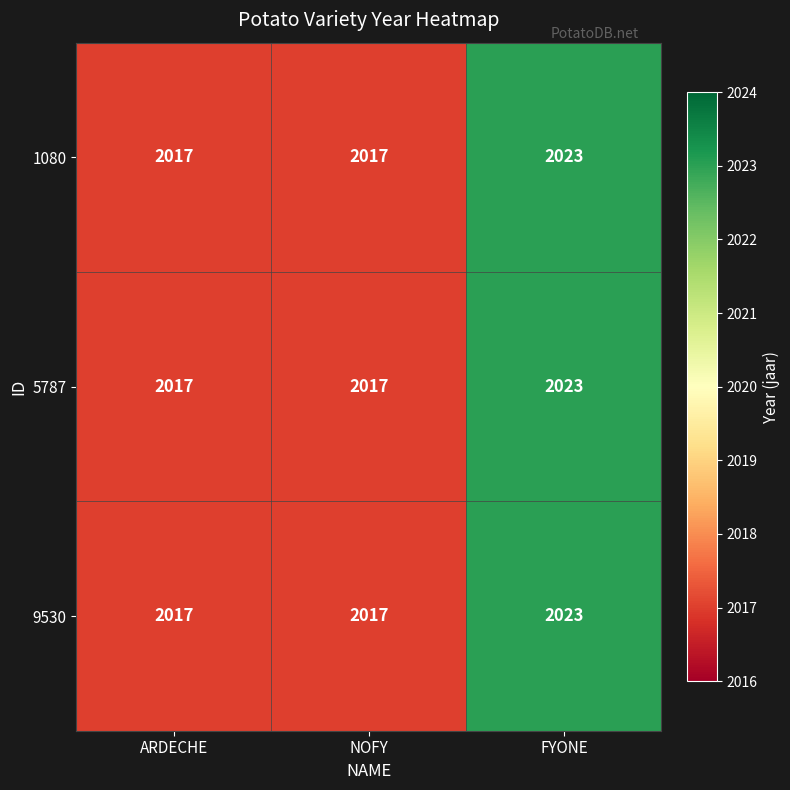

Count the number of categories in the chart.

3